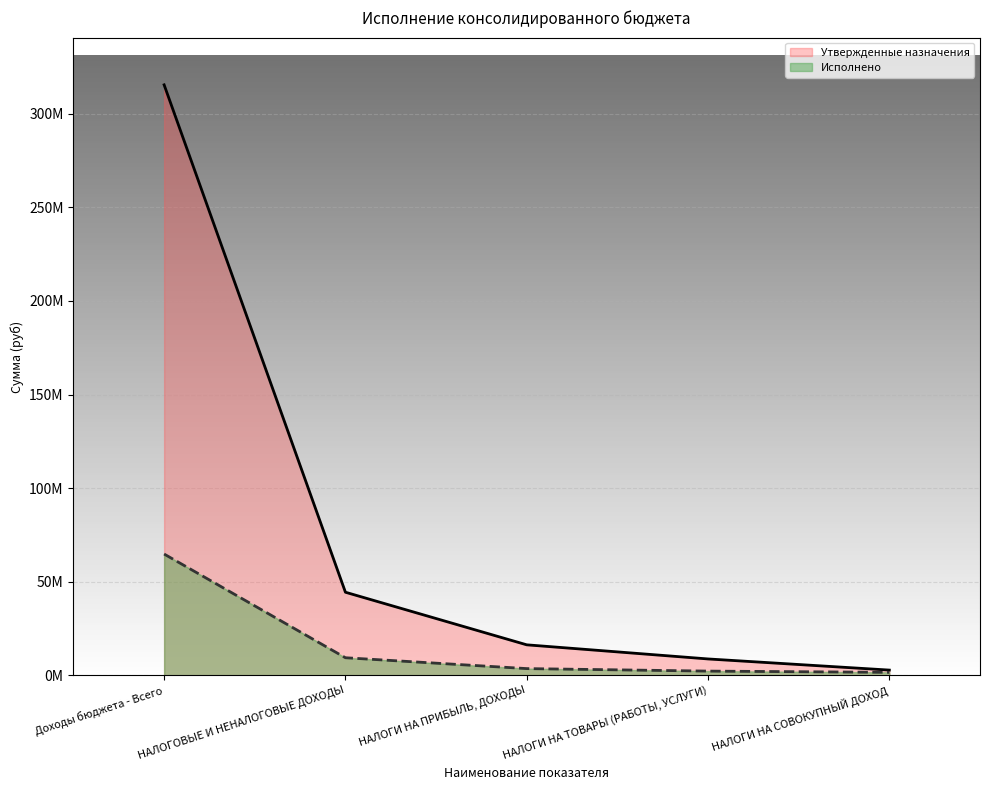

Is it true that Исполнено equals 18721889.6 at Доходы бюджета - Всего?

False